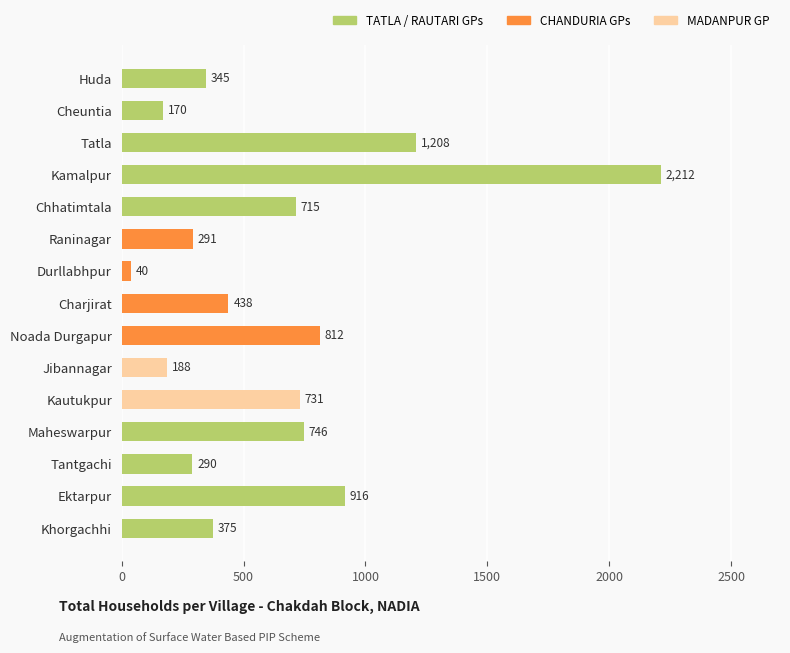

What is the label of the 4th bar from the top?

Kamalpur